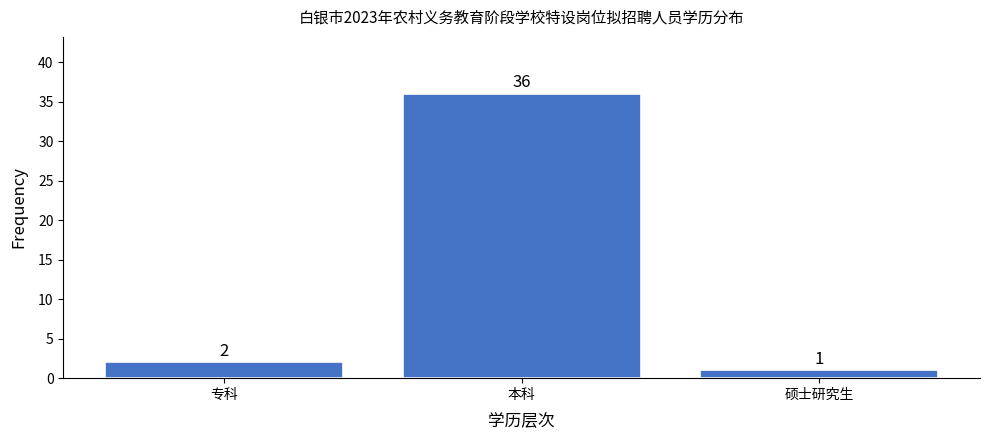

Reading right to left, what are all the values shown in this chart?

硕士研究生=1	本科=36	专科=2